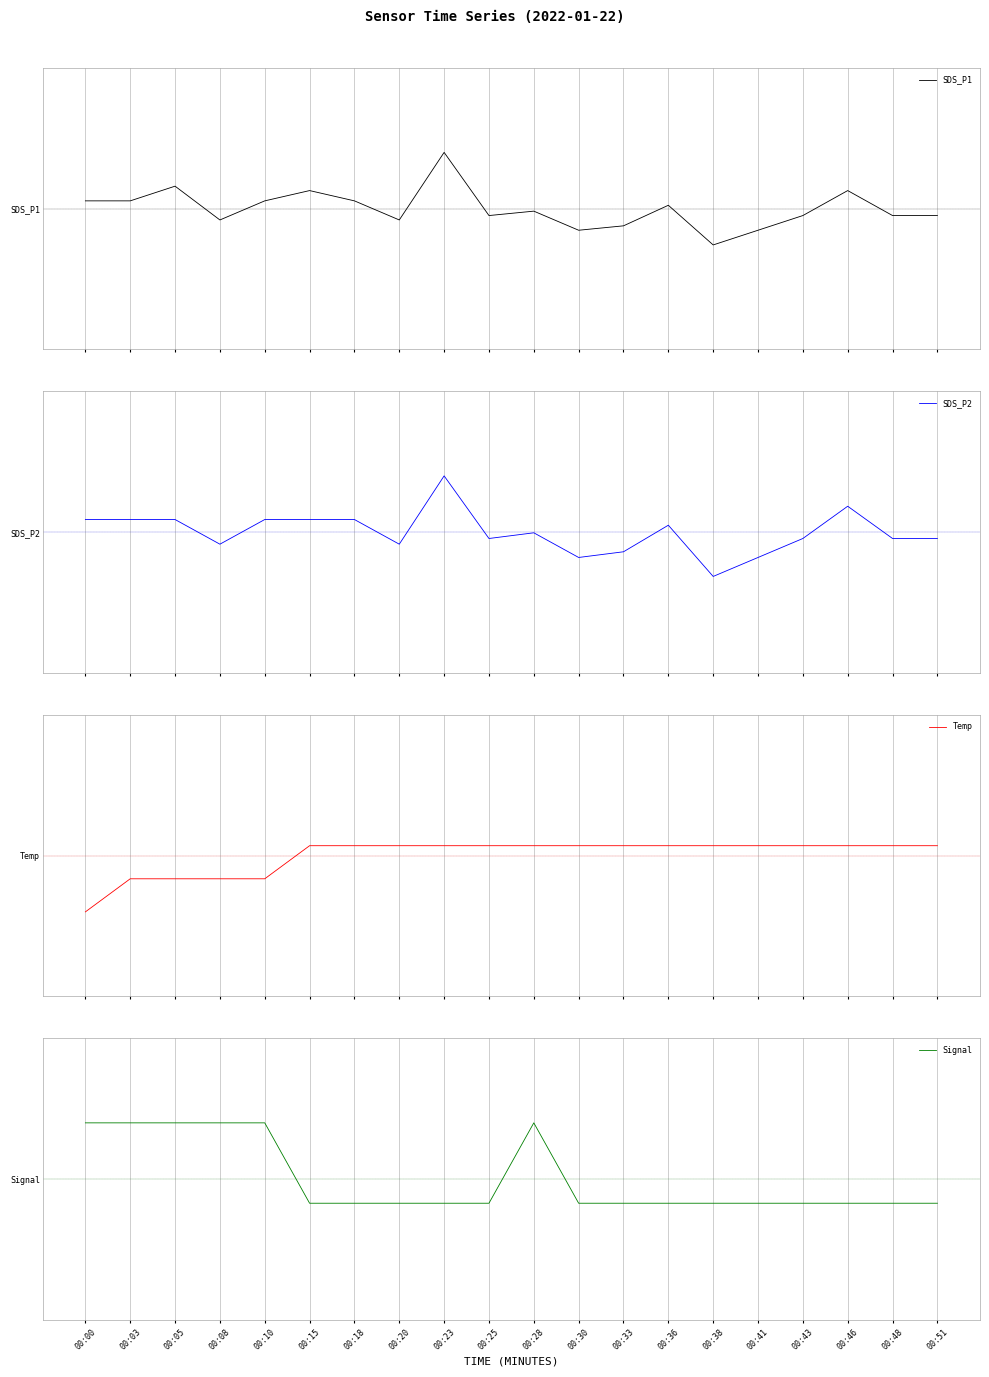

What is the difference between the highest and lowest values at 00:30?

0.3